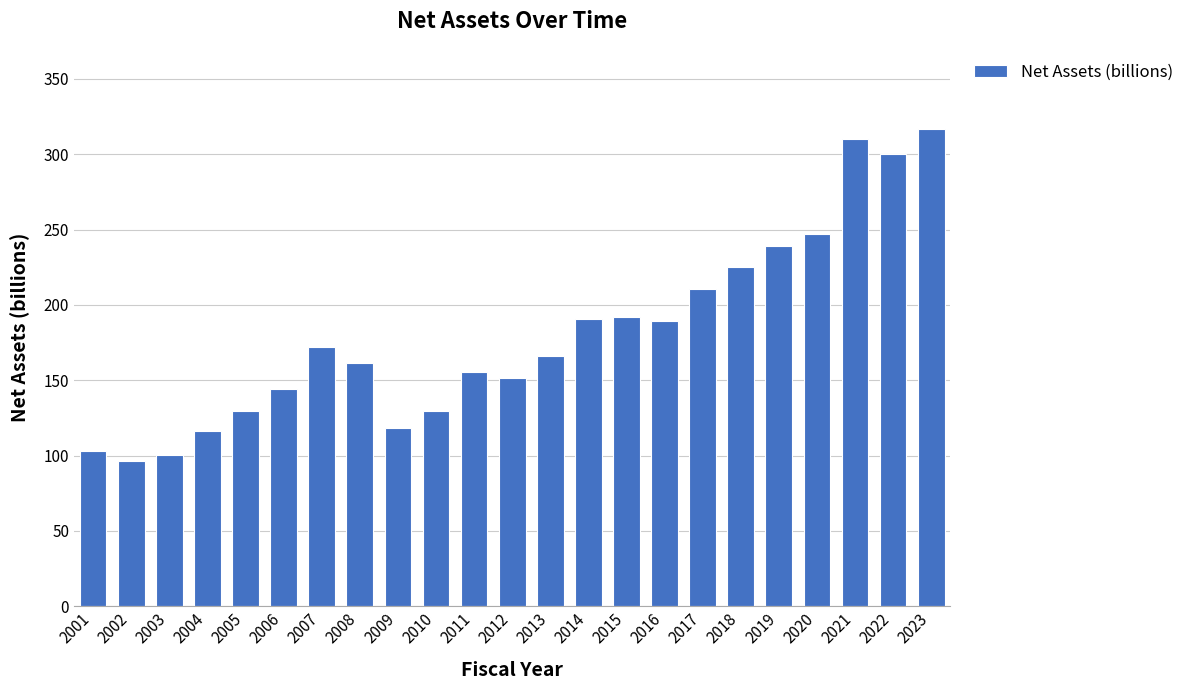

What is the maximum value shown in the chart?

316.9